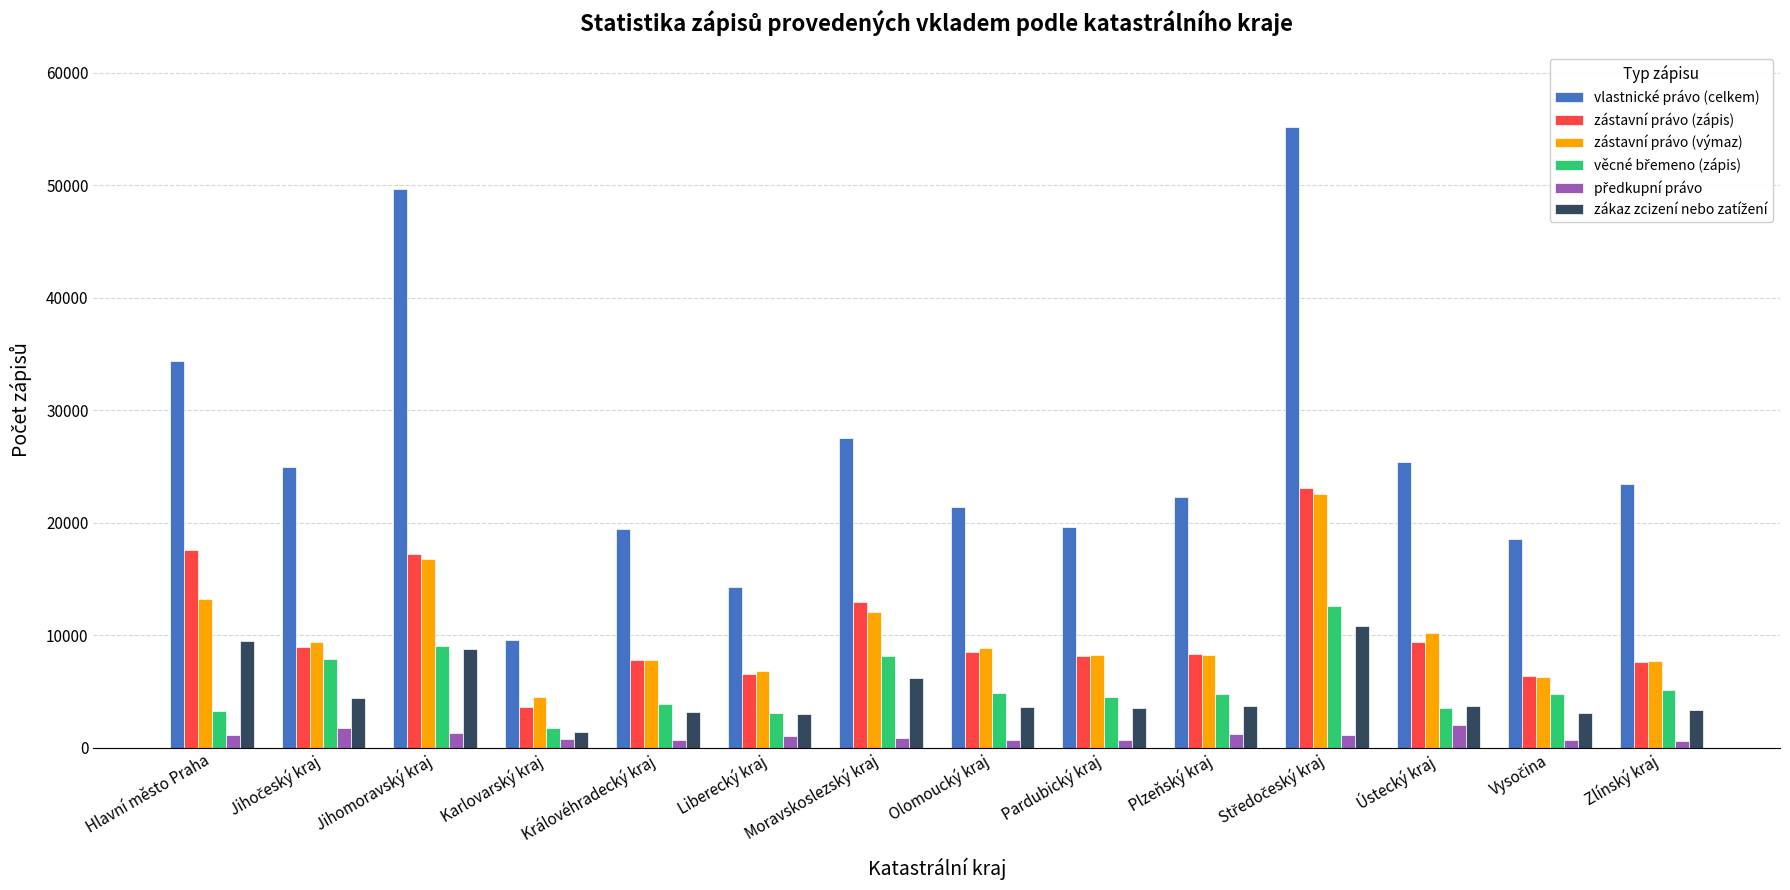

What is the total value across all series at Ústecký kraj?

54153